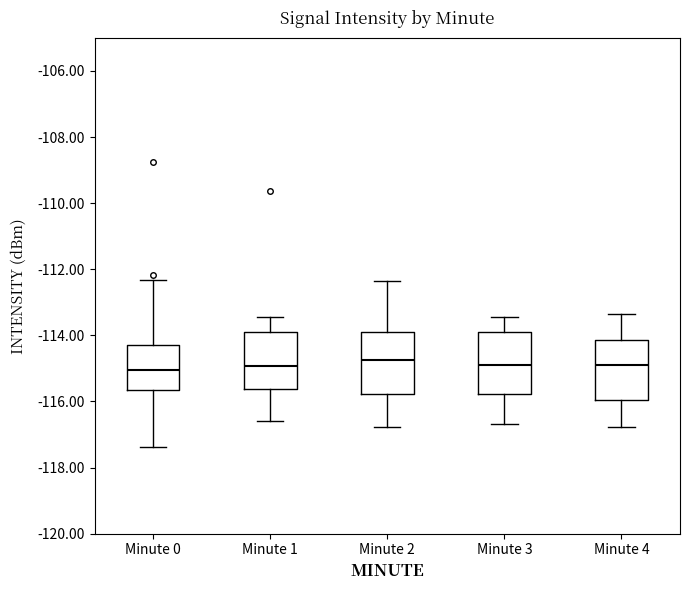

Where is the lower edge of the box for Minute 2 on the y-axis? The values are not printed on the chart, so give them approximately, as read against the axis.

-115.8